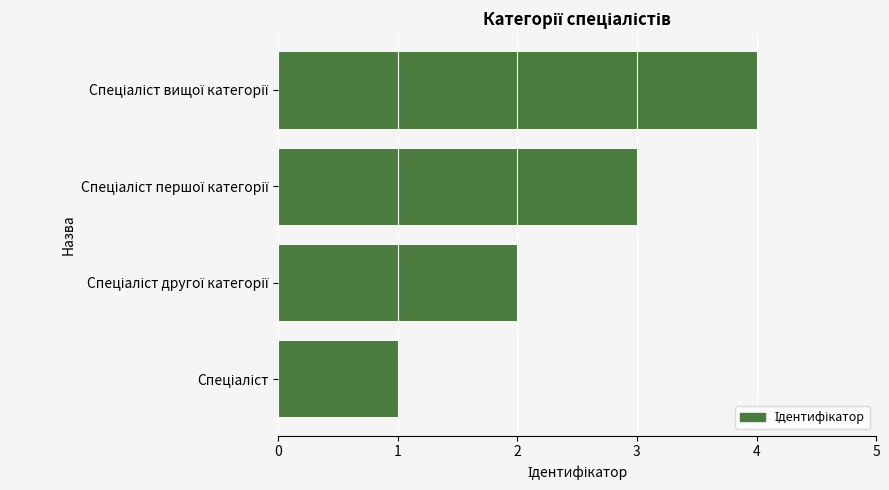

What is the sum of all values?

10